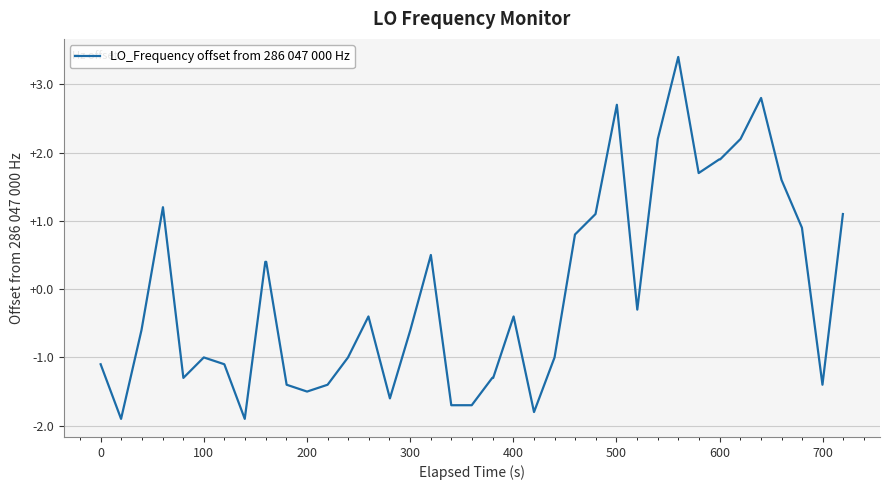

What is the smallest value displayed?

-1.9